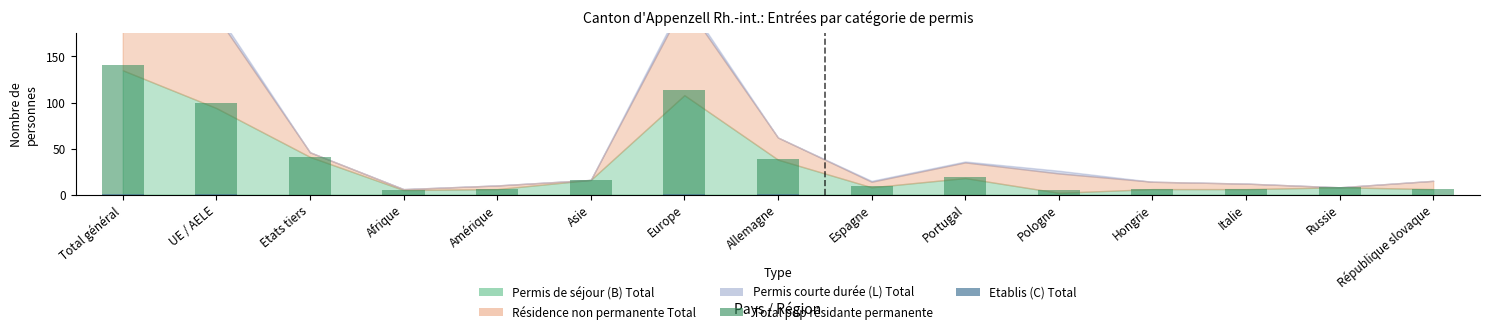

The Total pop résidante permanente series shows 39 at Allemagne. True or false?

True